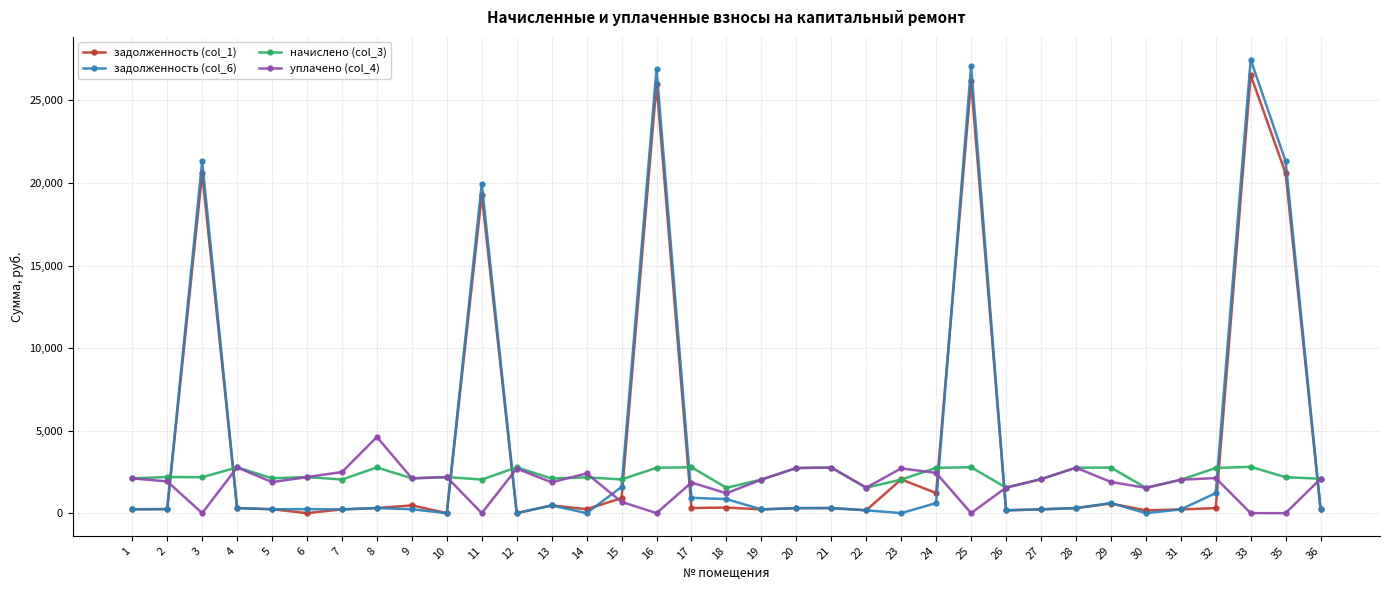

At which label does начислено (col_3) first exceed 2175?

2